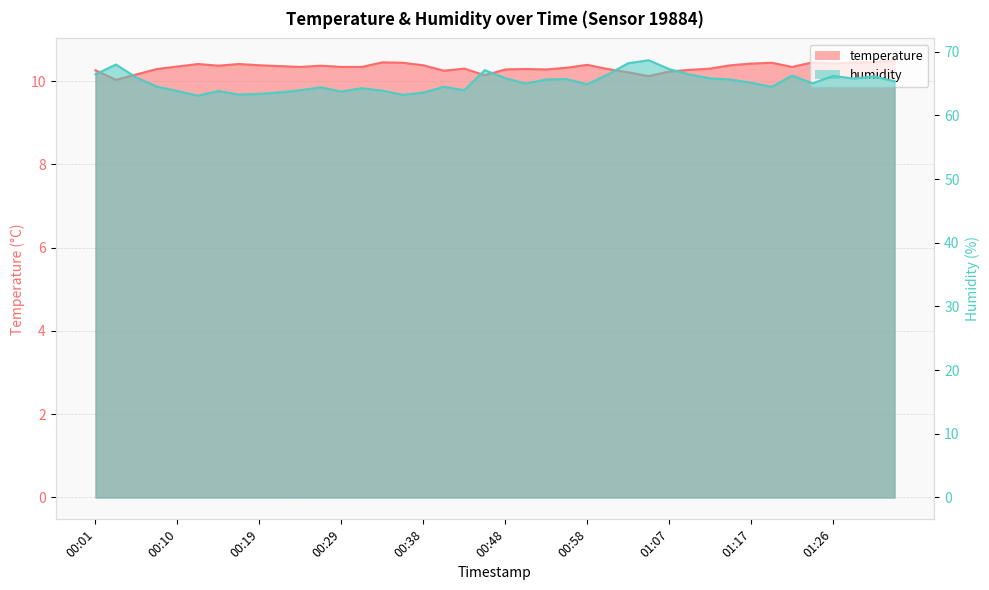

Reading right to left, list all the values displayed in this chart.

temperature: 10.5	10.4	10.4	10.4	10.4	10.3	10.4	10.4	10.4	10.3	10.3	10.2	10.1	10.2	10.3	10.4	10.3	10.3	10.3	10.3	10.1	10.3	10.2	10.4	10.4	10.4	10.3	10.3	10.4	10.3	10.4	10.4	10.4	10.4	10.4	10.3	10.3	10.2	10.0	10.3
humidity: 65.4	66.1	65.8	66.2	65.0	66.2	64.5	65.1	65.6	65.8	66.4	67.3	68.7	68.2	66.4	64.9	65.7	65.6	65.0	65.8	67.1	64.0	64.5	63.6	63.2	63.9	64.3	63.8	64.4	64.0	63.6	63.4	63.3	63.8	63.1	63.8	64.5	65.9	68.0	66.5